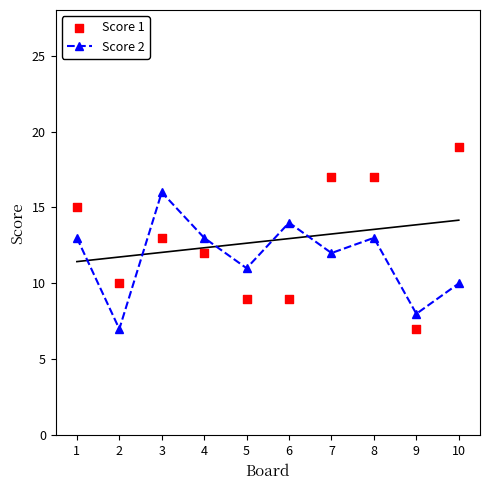

Which series reaches the minimum Y coordinate?

Score 2